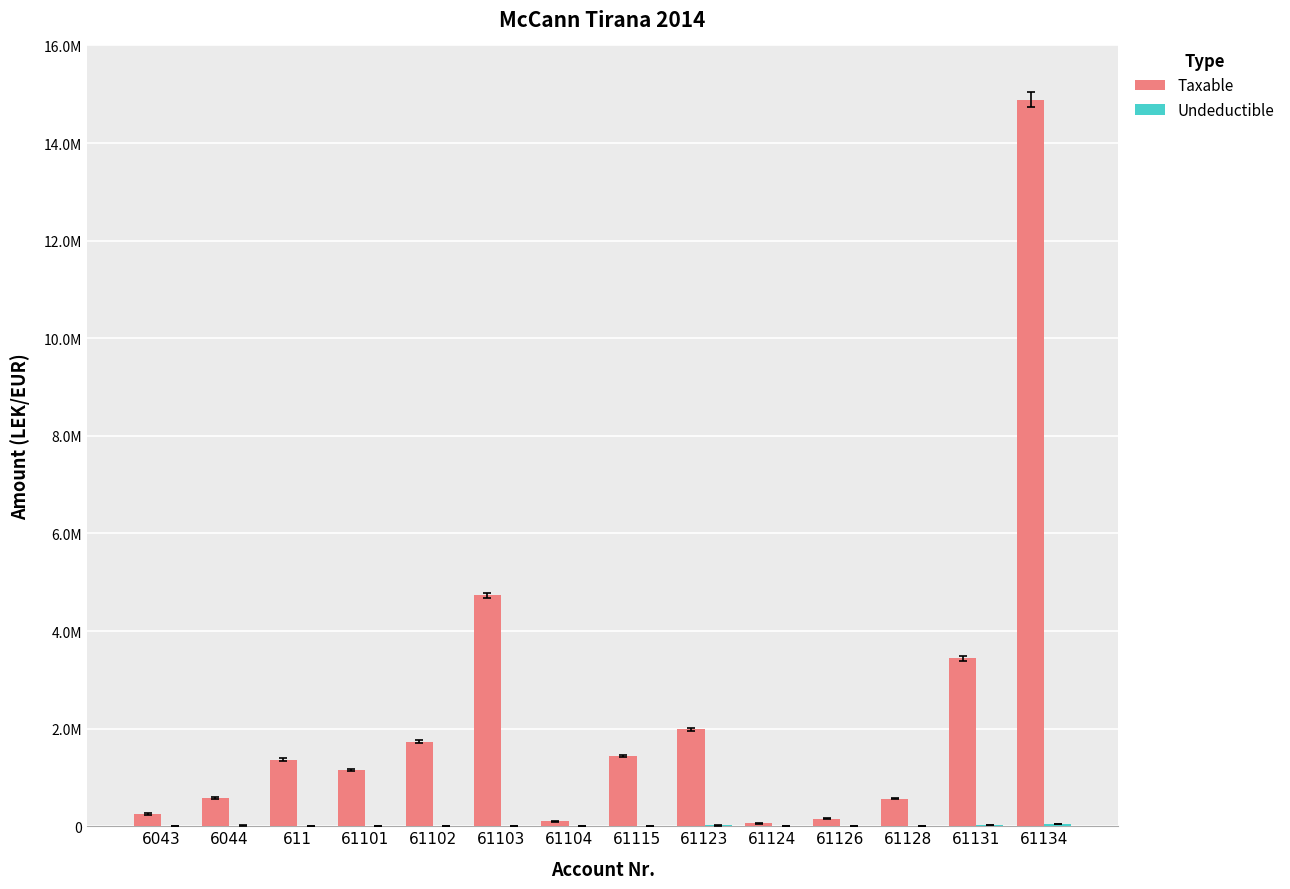

The Undeductible series shows -16537.0 at 6043. True or false?

False